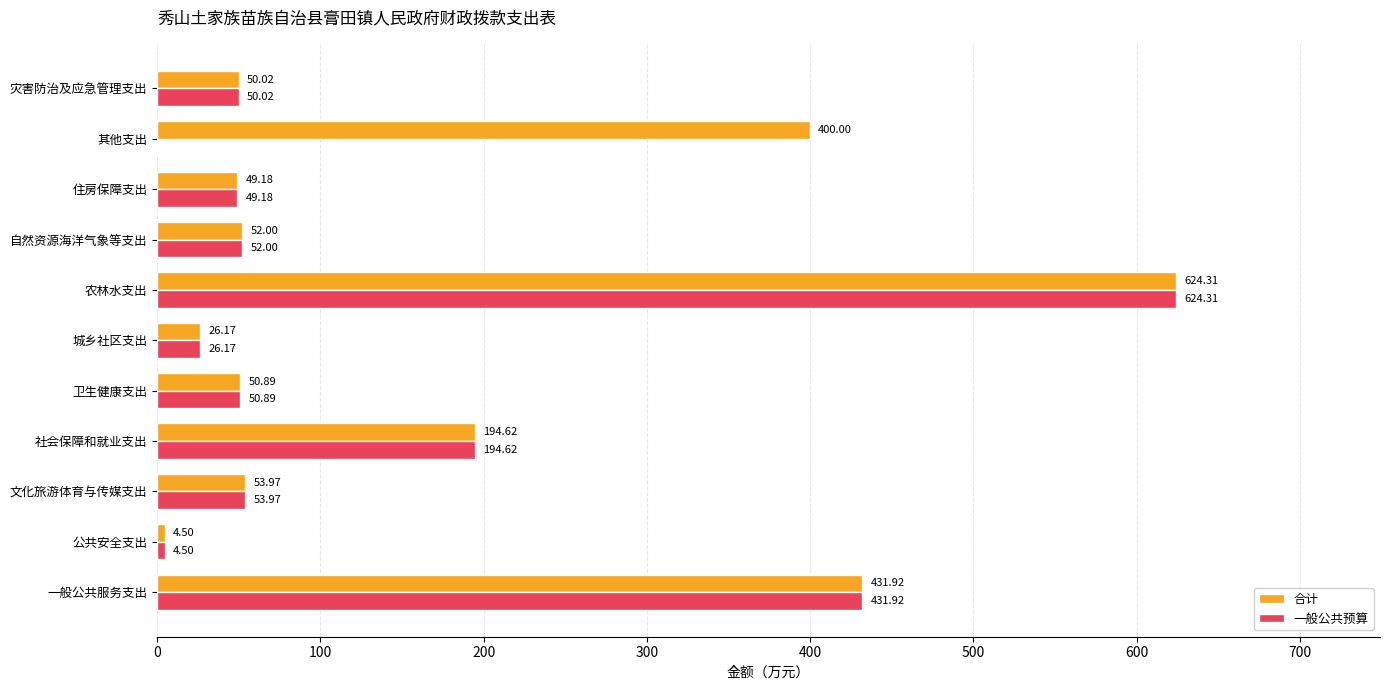

How many data points does each series have?

11